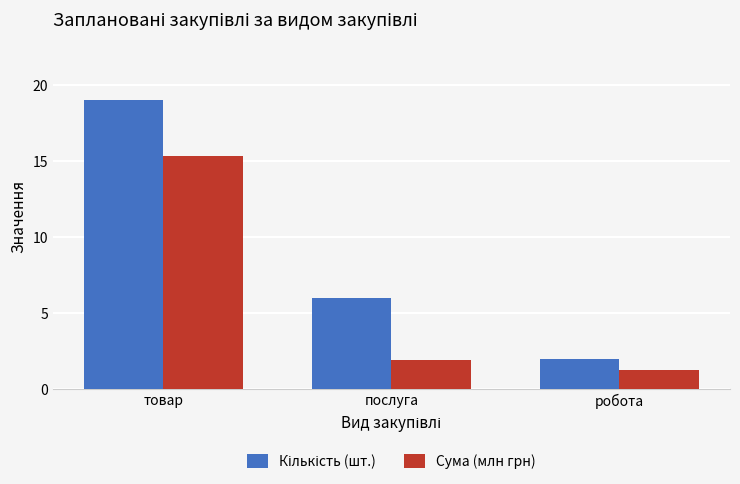

What value does the Сума (млн грн) series have at товар?

15.4